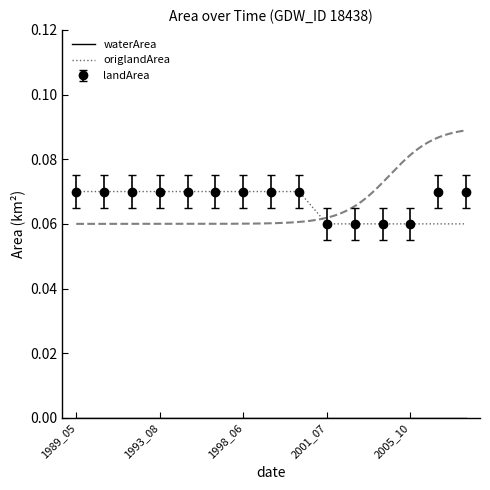

The value of origlandArea at 1993_08 is 0.0. True or false?

False